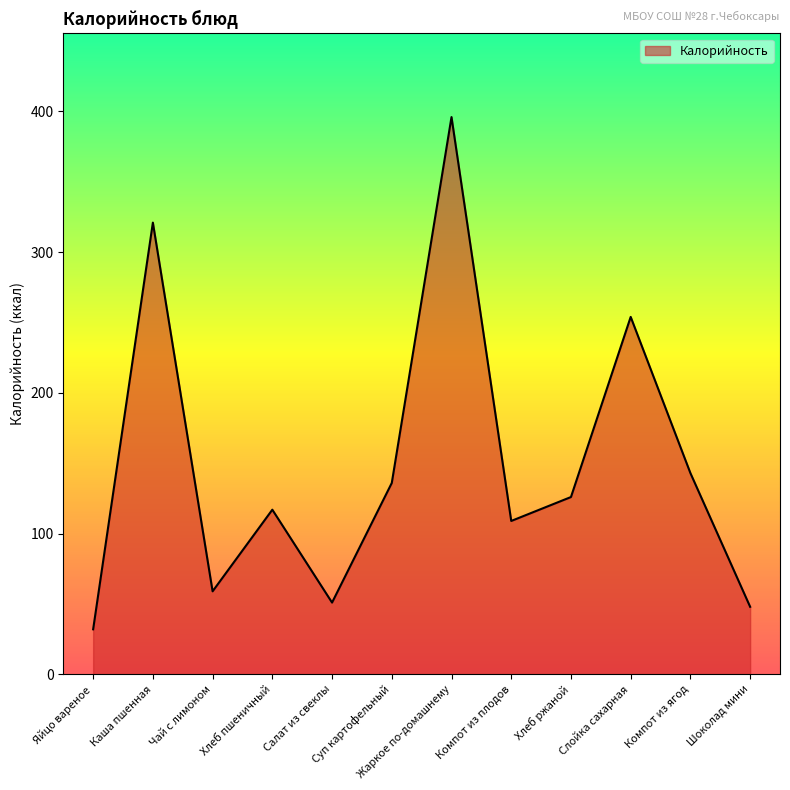

At which label is the value closest to 214?

Слойка сахарная